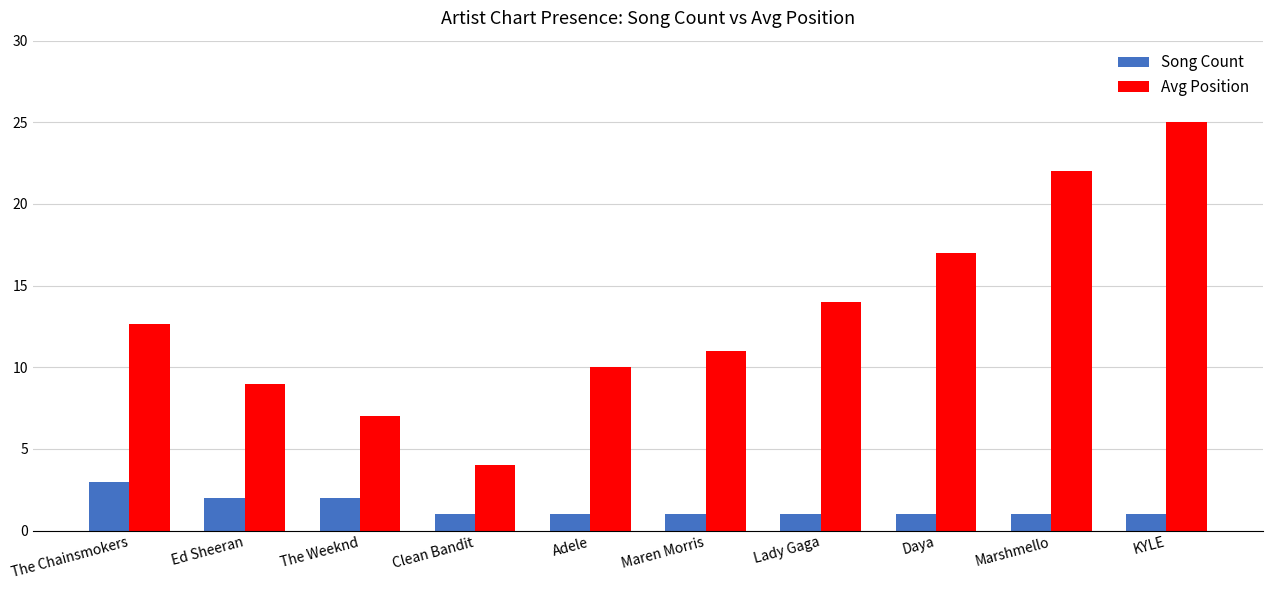

List the labels in order of Avg Position value, smallest first.

Clean Bandit, The Weeknd, Ed Sheeran, Adele, Maren Morris, The Chainsmokers, Lady Gaga, Daya, Marshmello, KYLE